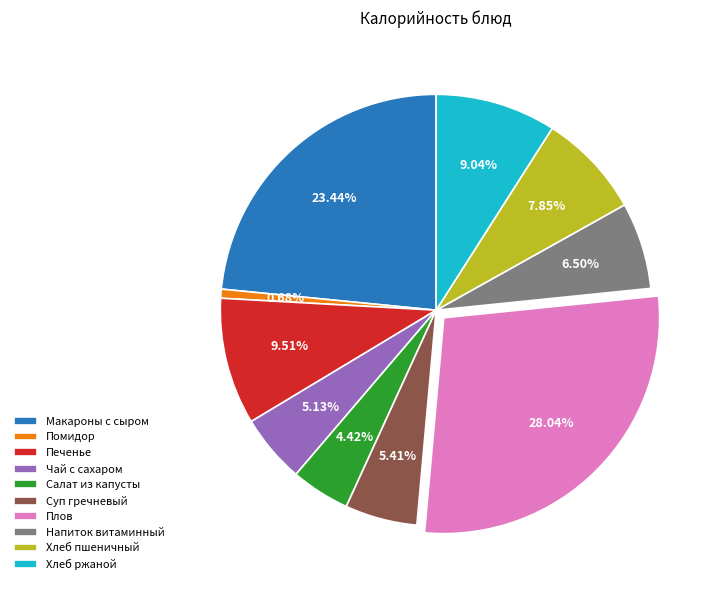

How many segments does this pie chart have?

10